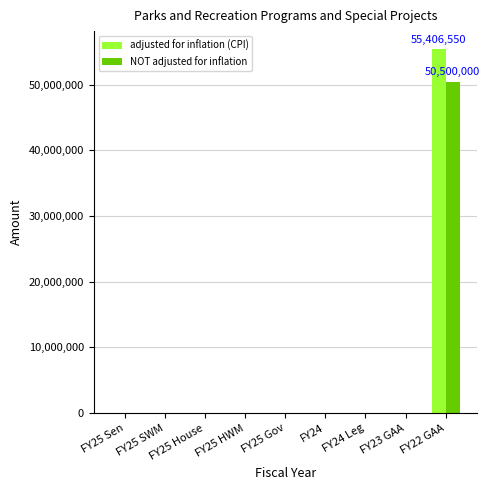

What are all the series names shown in the legend?

adjusted for inflation (CPI), NOT adjusted for inflation